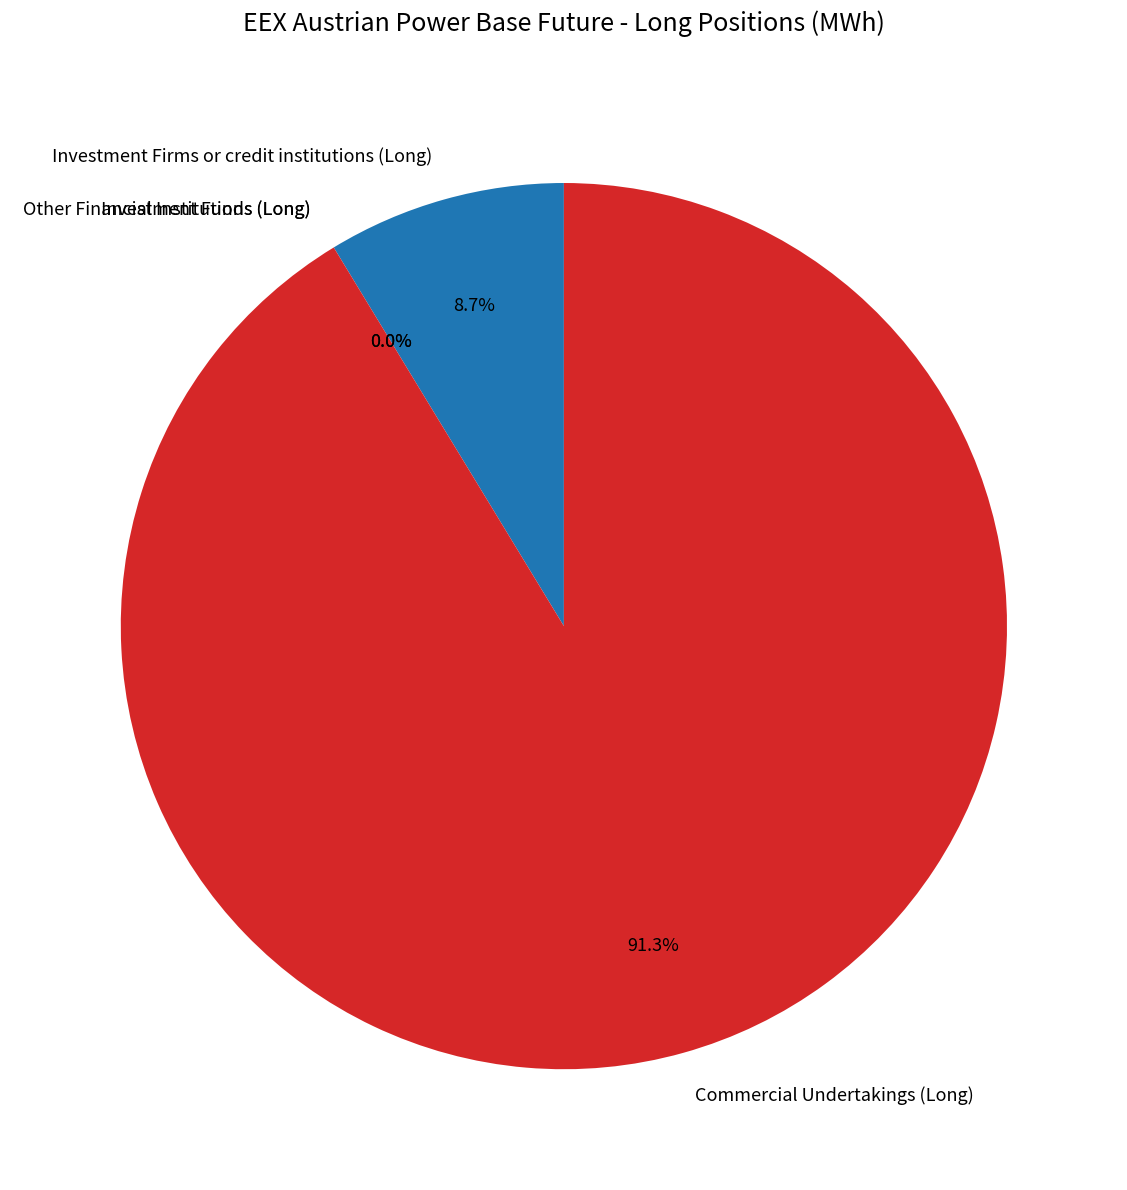

Count the number of slices in the pie.

4